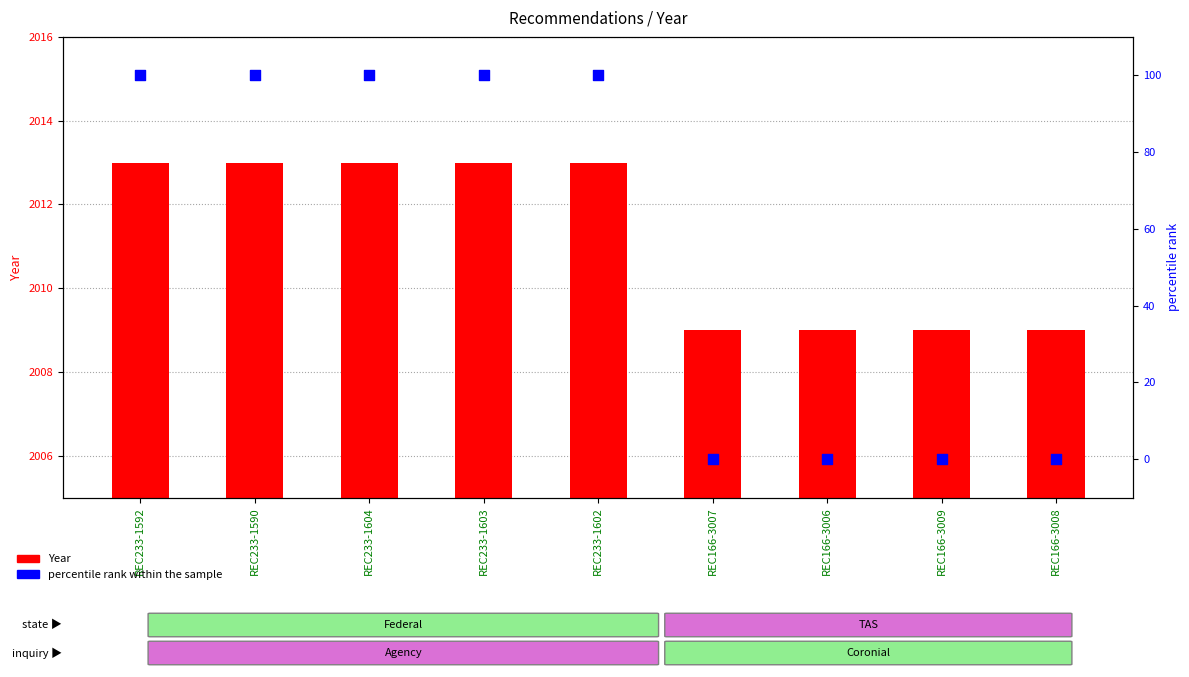

What are all the series names shown in the legend?

Year, percentile rank within the sample